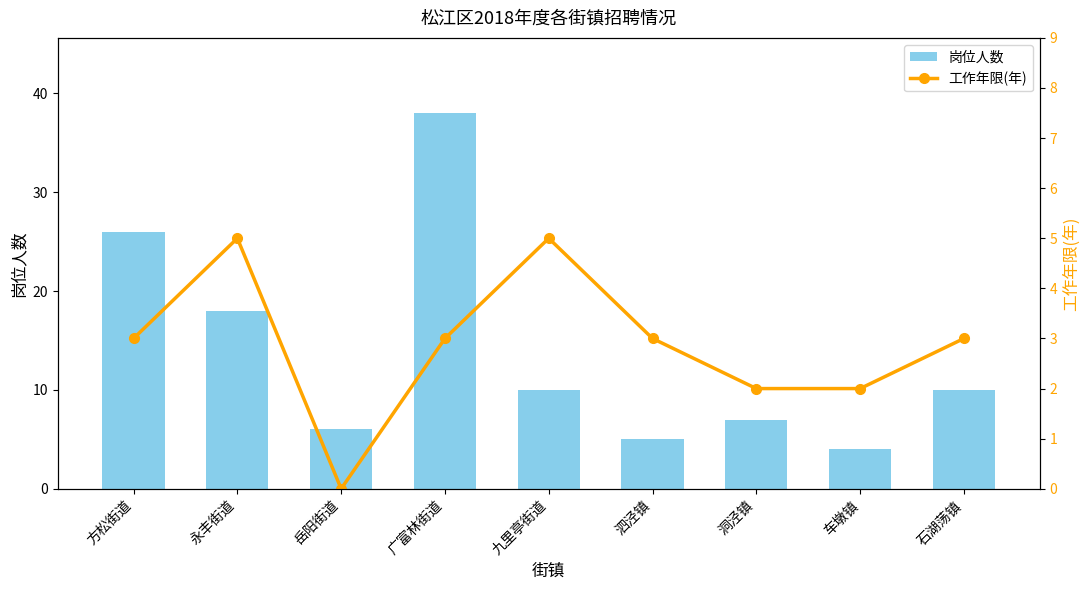

At which label is 岗位人数 closest to 21?

永丰街道